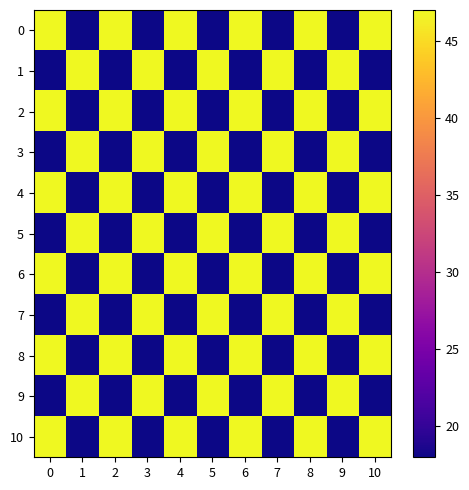

Reading left to right, transcribe all the data shown in this chart.

0: 0=47	1=18	2=47	3=18	4=47	5=18	6=47	7=18	8=47	9=18	10=47
1: 0=18	1=47	2=18	3=47	4=18	5=47	6=18	7=47	8=18	9=47	10=18
2: 0=47	1=18	2=47	3=18	4=47	5=18	6=47	7=18	8=47	9=18	10=47
3: 0=18	1=47	2=18	3=47	4=18	5=47	6=18	7=47	8=18	9=47	10=18
4: 0=47	1=18	2=47	3=18	4=47	5=18	6=47	7=18	8=47	9=18	10=47
5: 0=18	1=47	2=18	3=47	4=18	5=47	6=18	7=47	8=18	9=47	10=18
6: 0=47	1=18	2=47	3=18	4=47	5=18	6=47	7=18	8=47	9=18	10=47
7: 0=18	1=47	2=18	3=47	4=18	5=47	6=18	7=47	8=18	9=47	10=18
8: 0=47	1=18	2=47	3=18	4=47	5=18	6=47	7=18	8=47	9=18	10=47
9: 0=18	1=47	2=18	3=47	4=18	5=47	6=18	7=47	8=18	9=47	10=18
10: 0=47	1=18	2=47	3=18	4=47	5=18	6=47	7=18	8=47	9=18	10=47